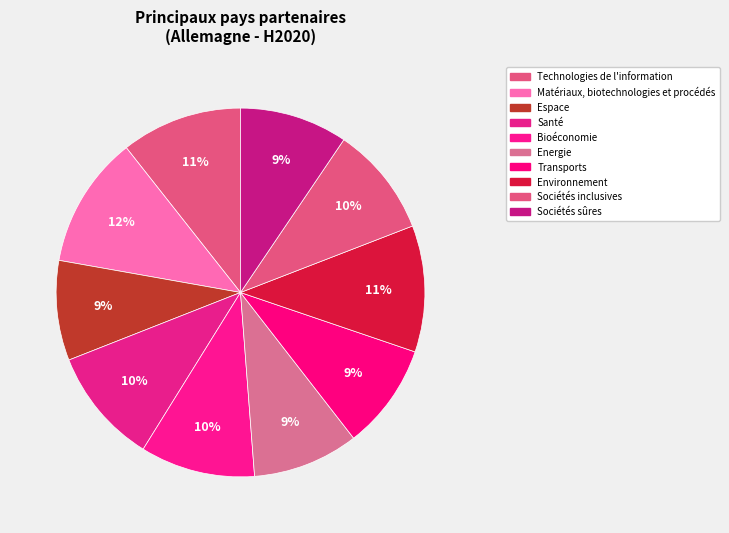

Rank the categories by value from highest to lowest.

Matériaux, biotechnologies et procédés, Environnement, Technologies de l'information, Santé, Bioéconomie, Sociétés inclusives, Sociétés sûres, Energie, Transports, Espace